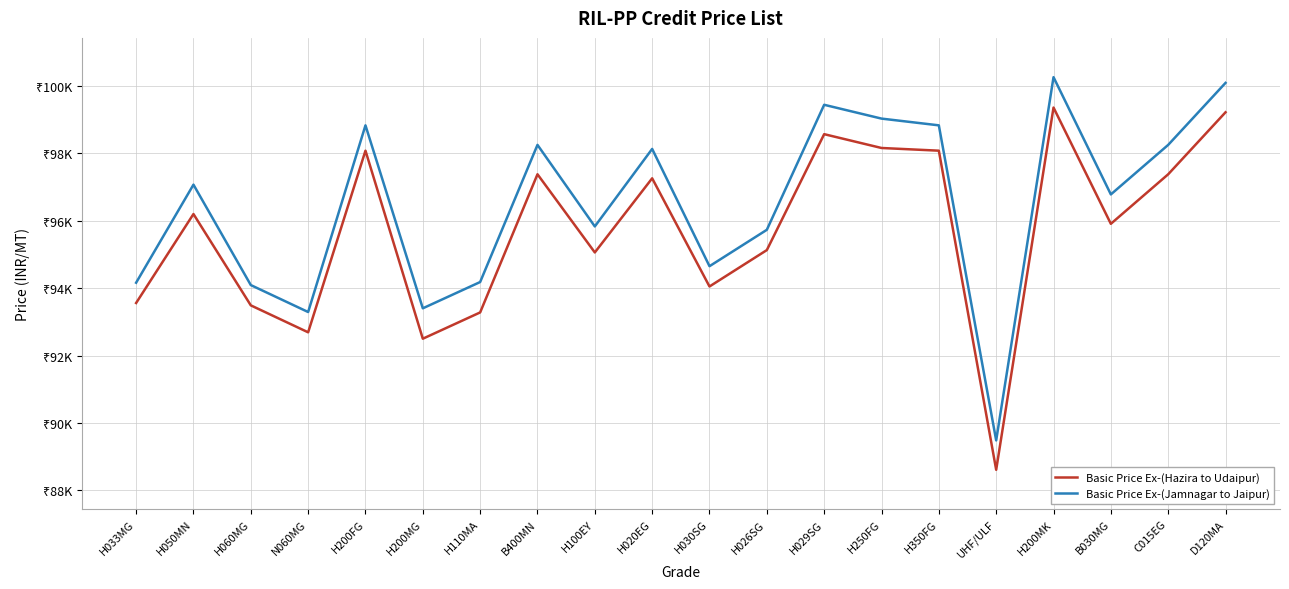

Which category has the highest value in the Basic Price Ex-(Hazira to Udaipur) series?

H200MK